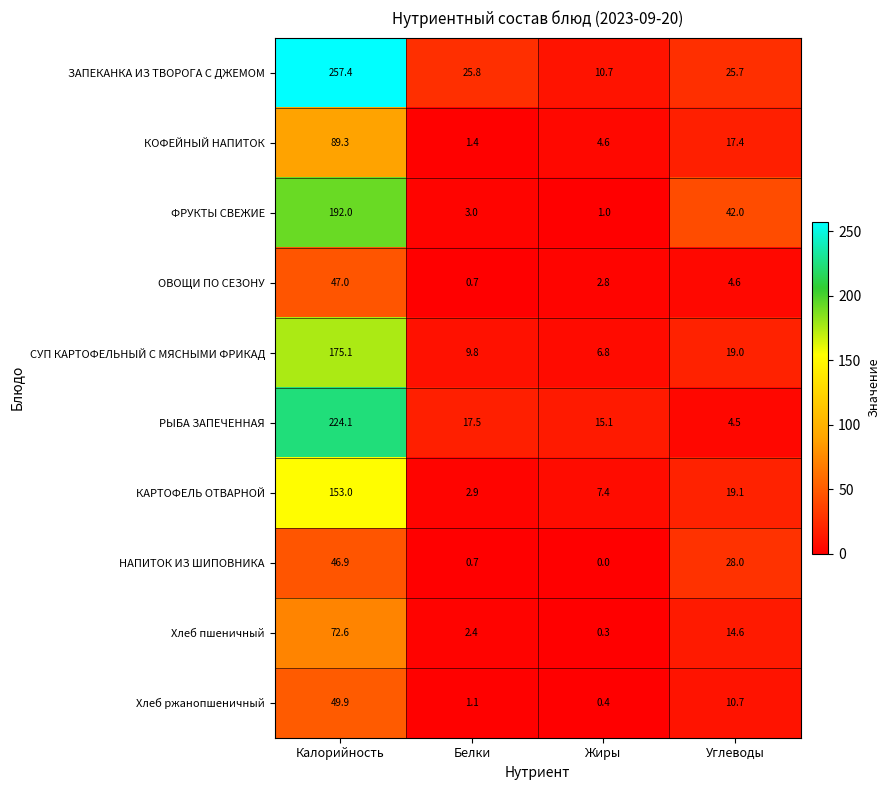

Where is РЫБА ЗАПЕЧЕННАЯ nearest to the value 114?

Белки